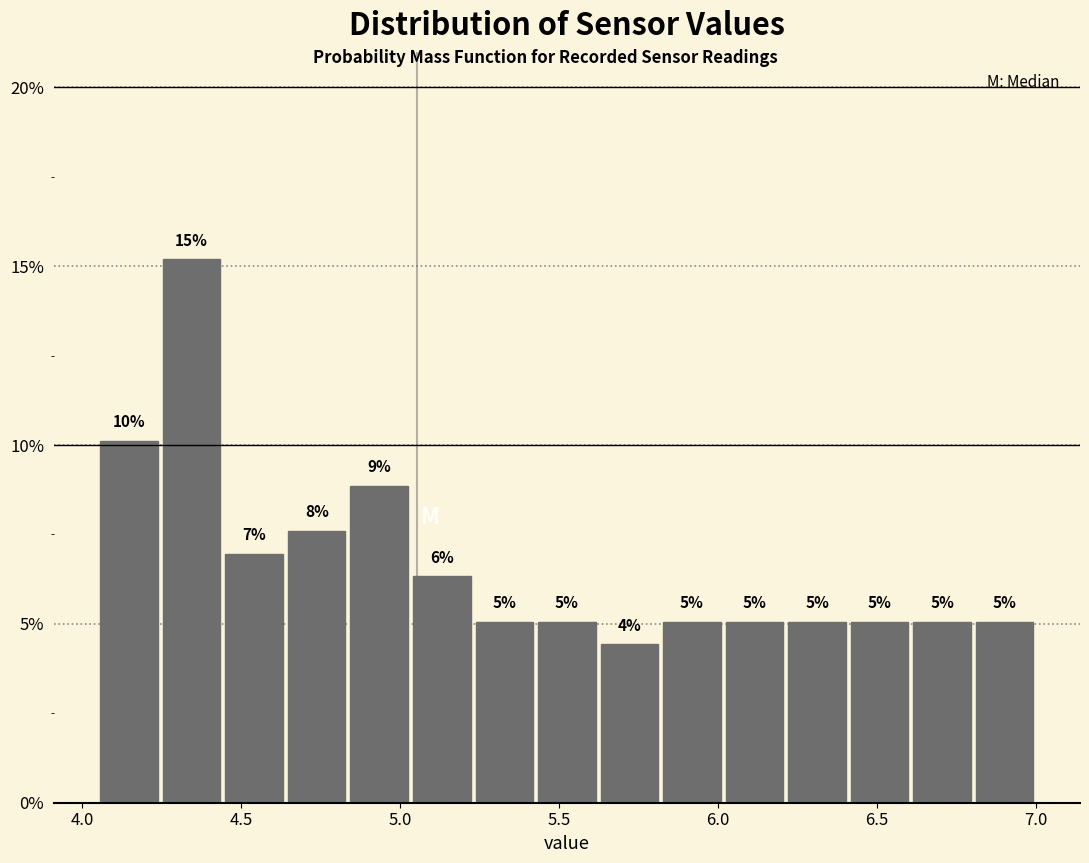

Read against the x-axis, roughly where is the centre of the tallest bar?

4.35